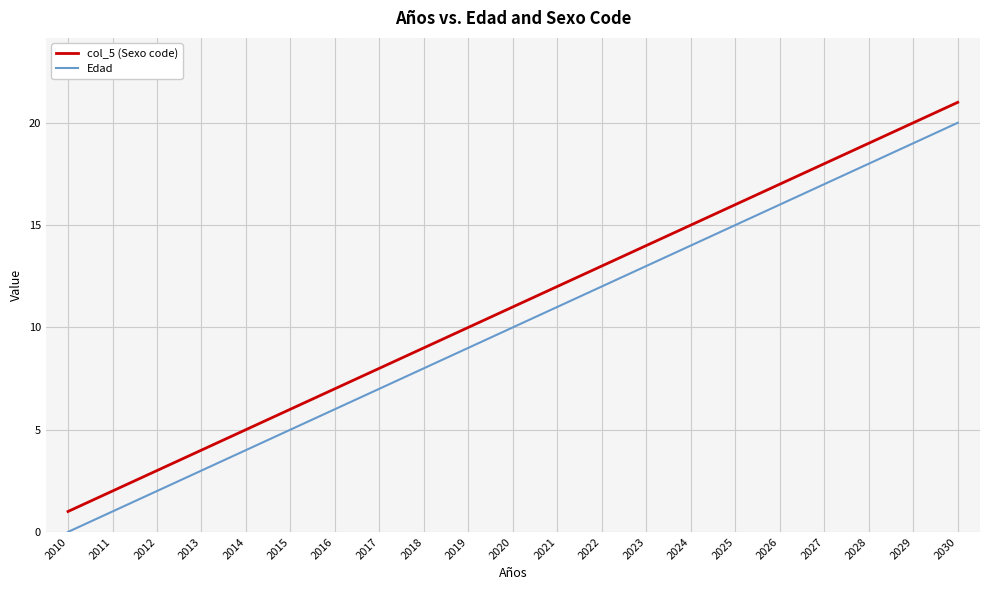

Where is col_5 (Sexo code) nearest to the value 11?

2020